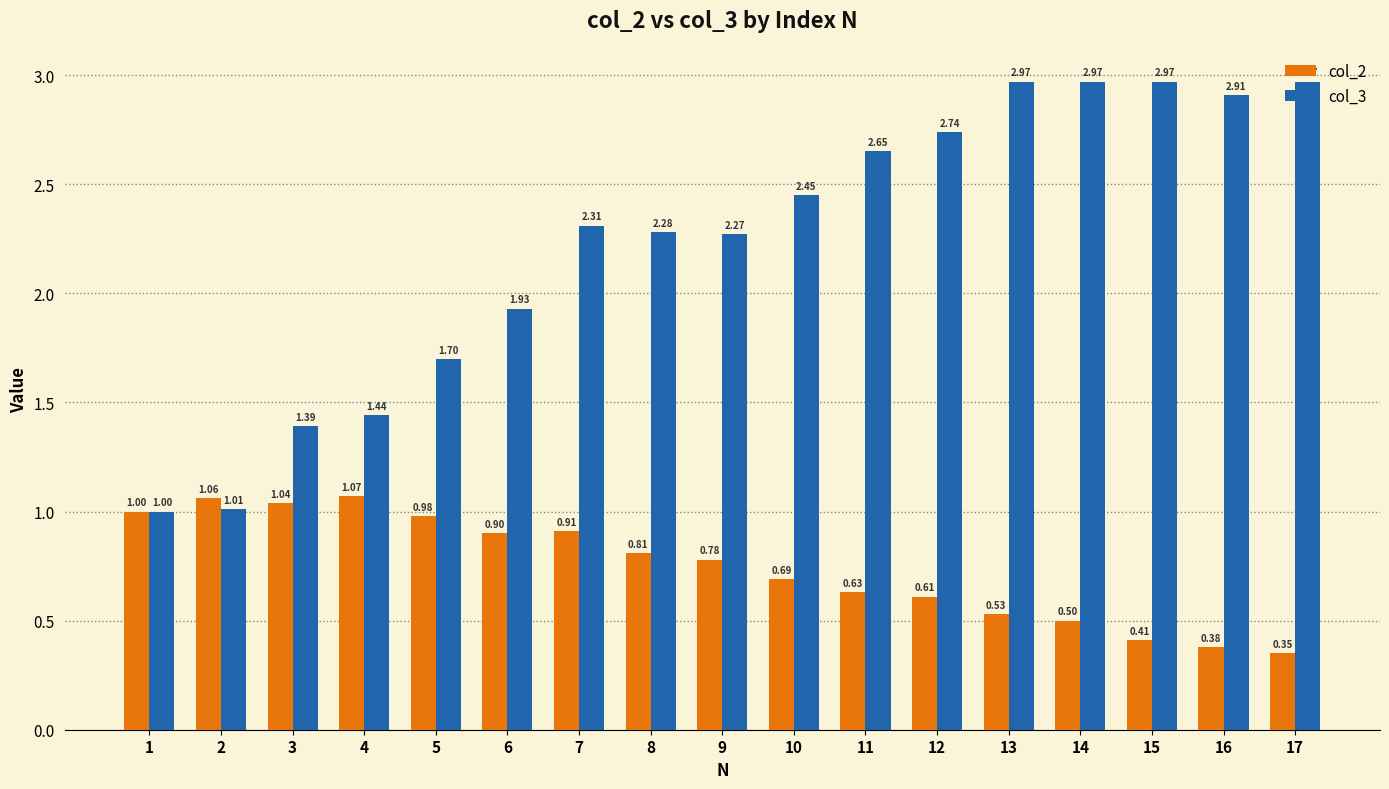

Which category has the highest value in the col_2 series?

4